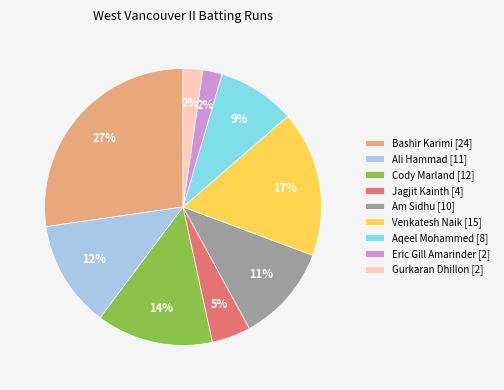

How many segments does this pie chart have?

9